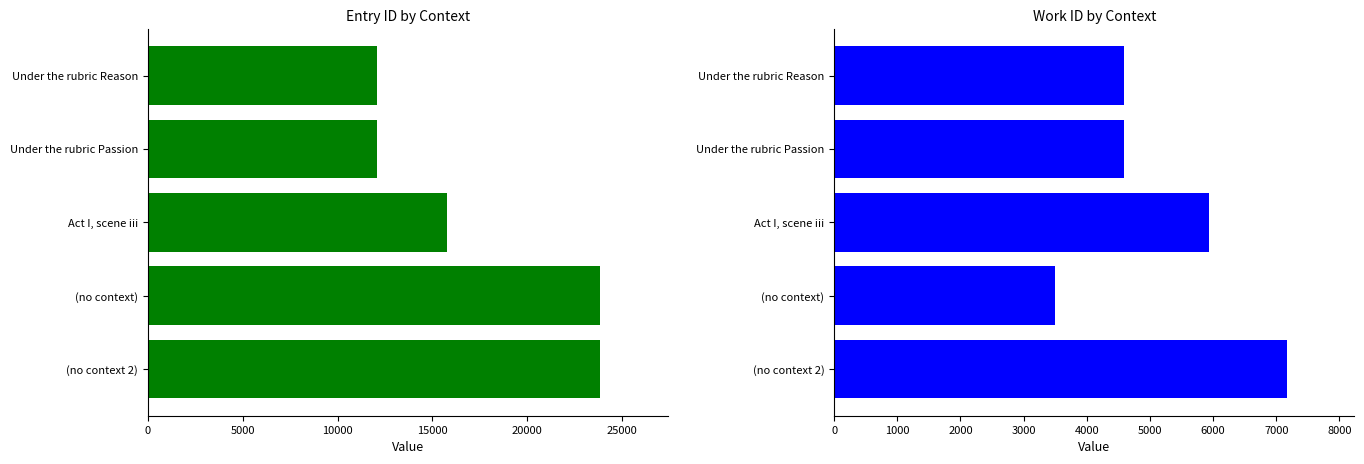

What is the sum of the id values at (no context 2) and Act I, scene iii?

39627